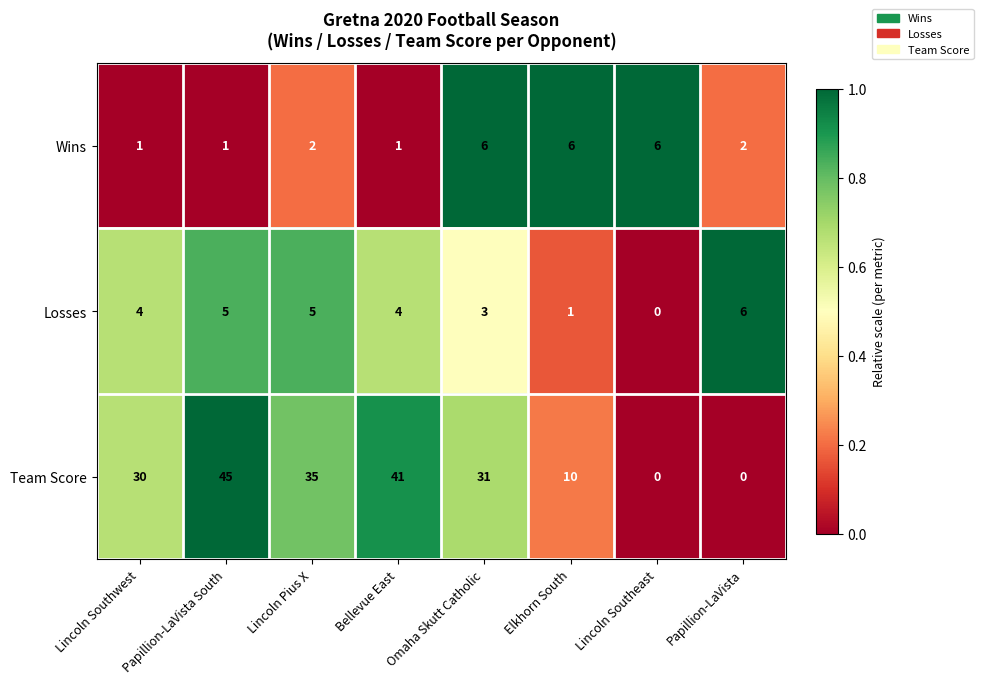

What is the spread (max minus min) of values at Lincoln Pius X?

33